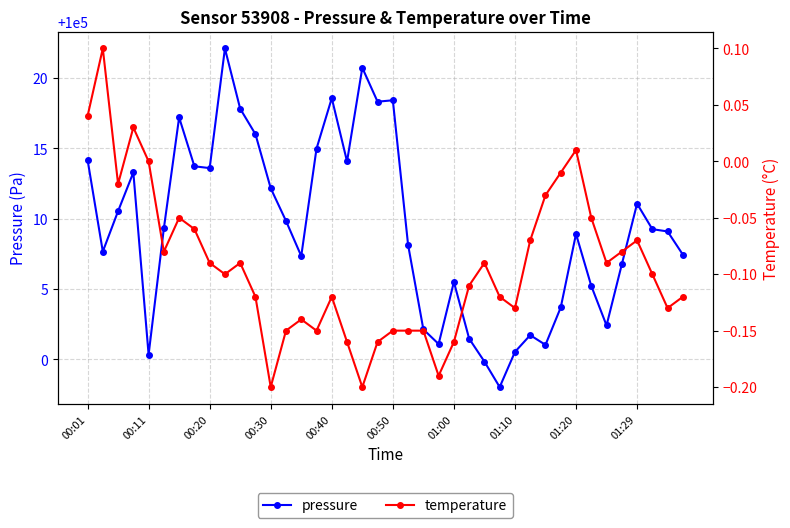

The value of pressure at 39 is 25053.4. True or false?

False